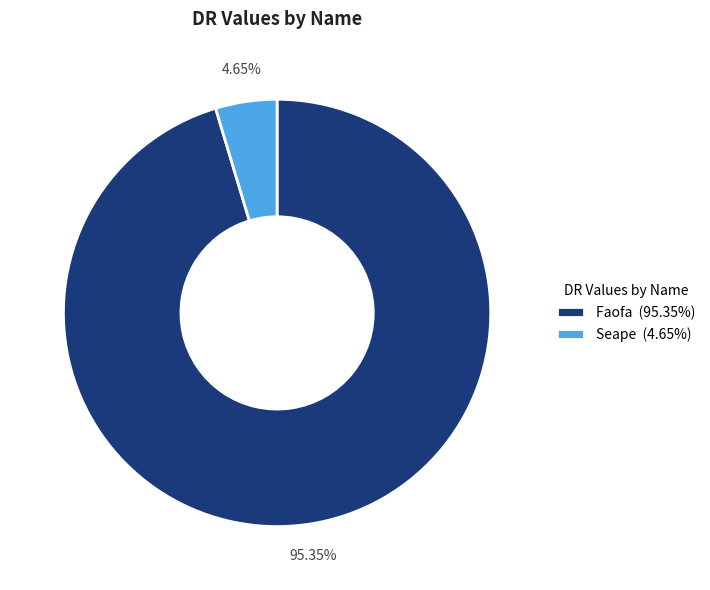

How many segments does this pie chart have?

2